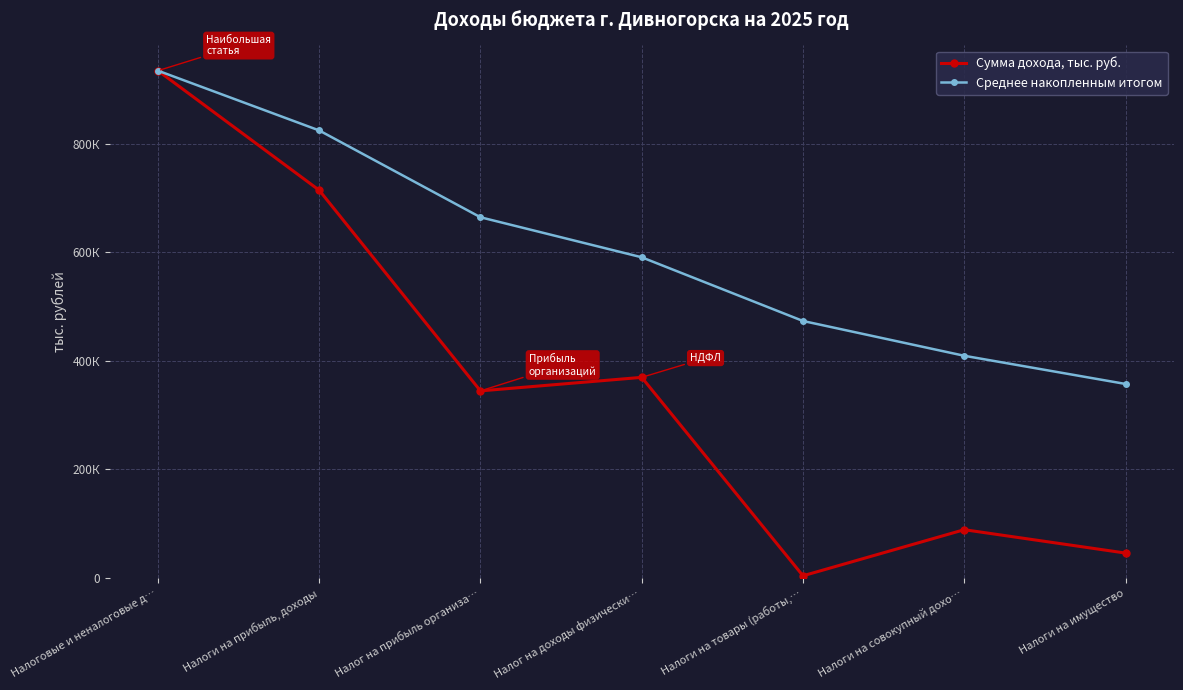

True or false: Сумма дохода, тыс. руб. and Среднее накопленным итогом intersect in this chart.

False